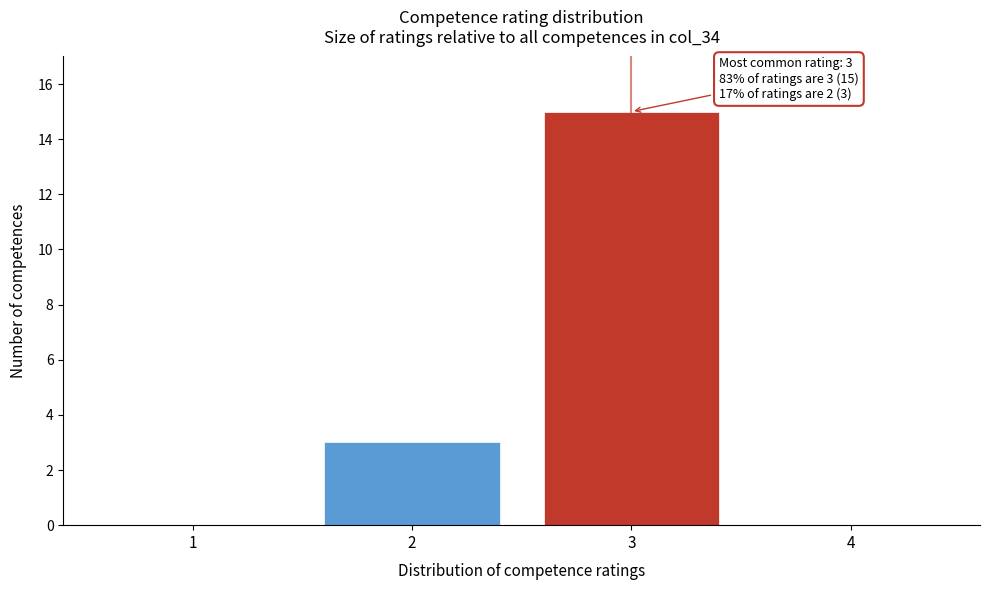

Over which range of the x-axis is the bar tallest?

2.5 to 3.5